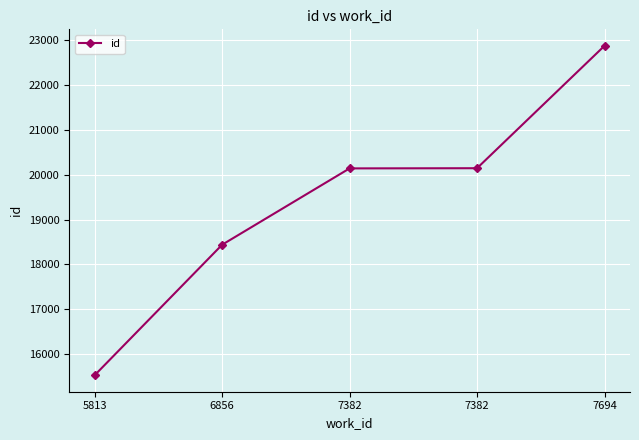

The value at 7382 is 20142. True or false?

True